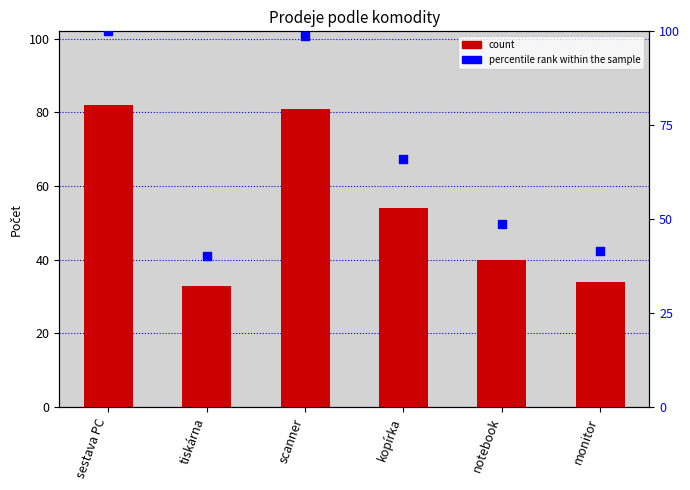

What are all the series names shown in the legend?

count, percentile rank within the sample